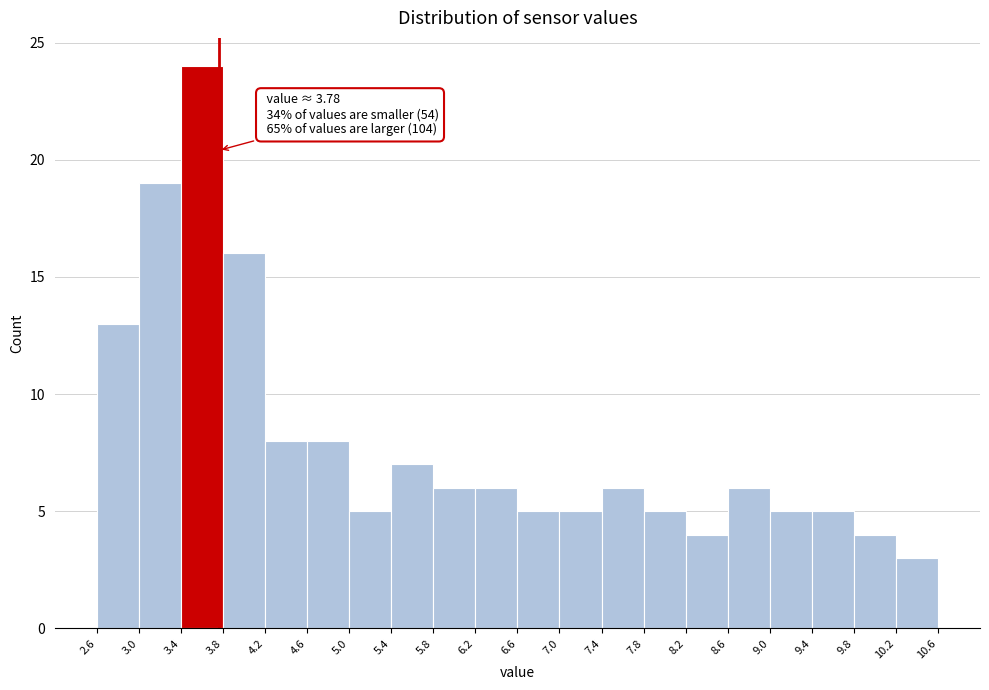

Over which range of the x-axis is the bar tallest?

3.4 to 3.8